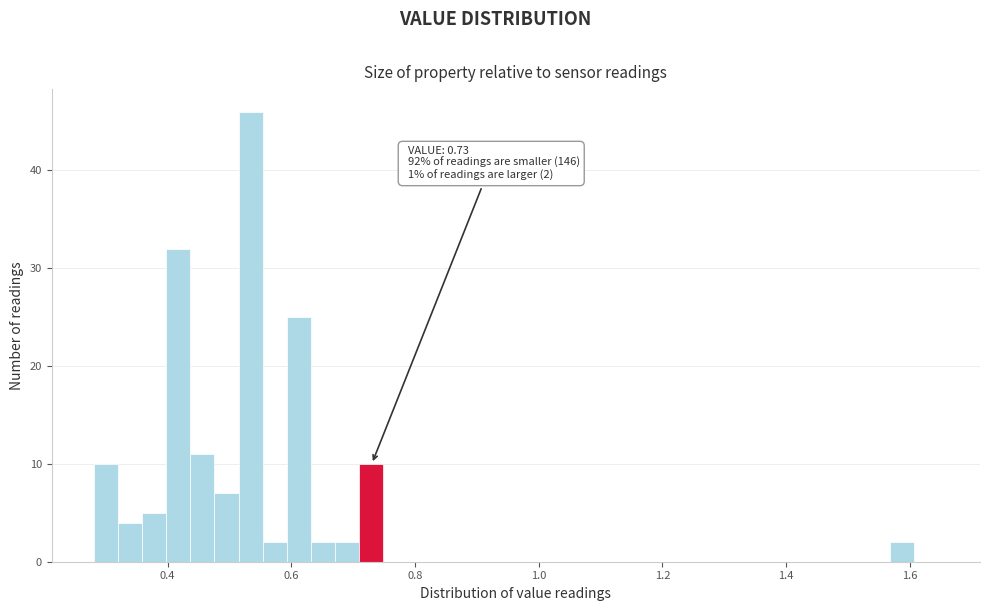

Read against the x-axis, roughly where is the centre of the tallest bar?

0.54